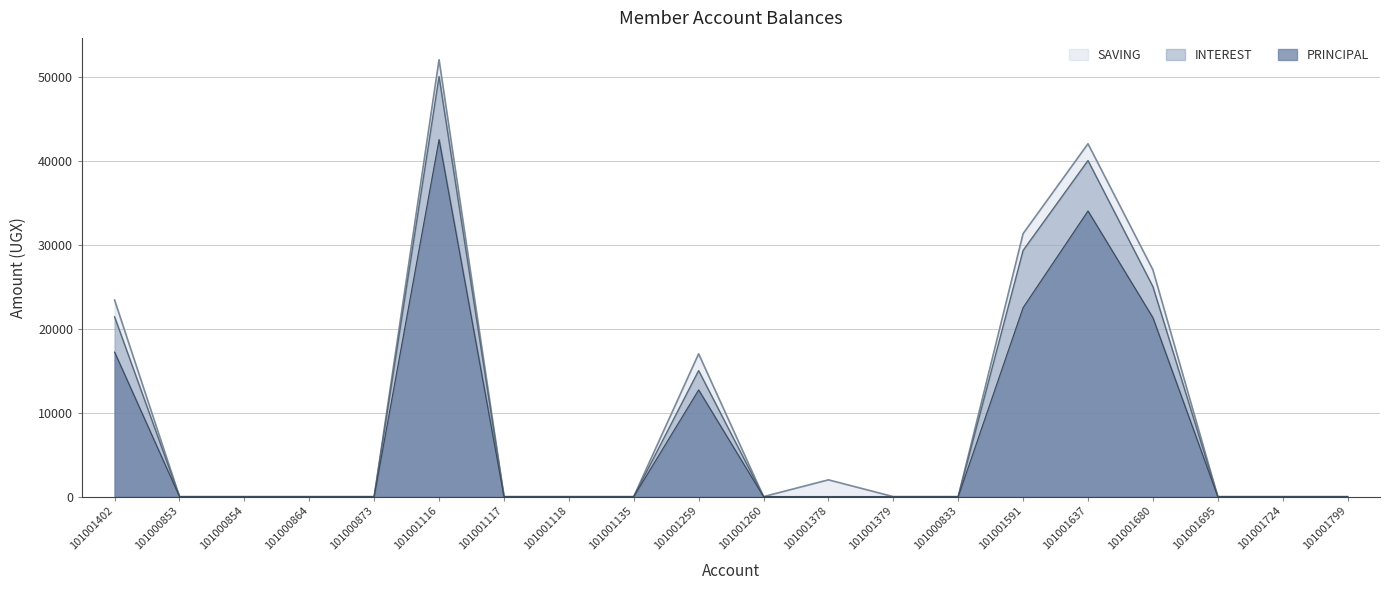

Is it true that PRINCIPAL equals 0 at 101000873?

True